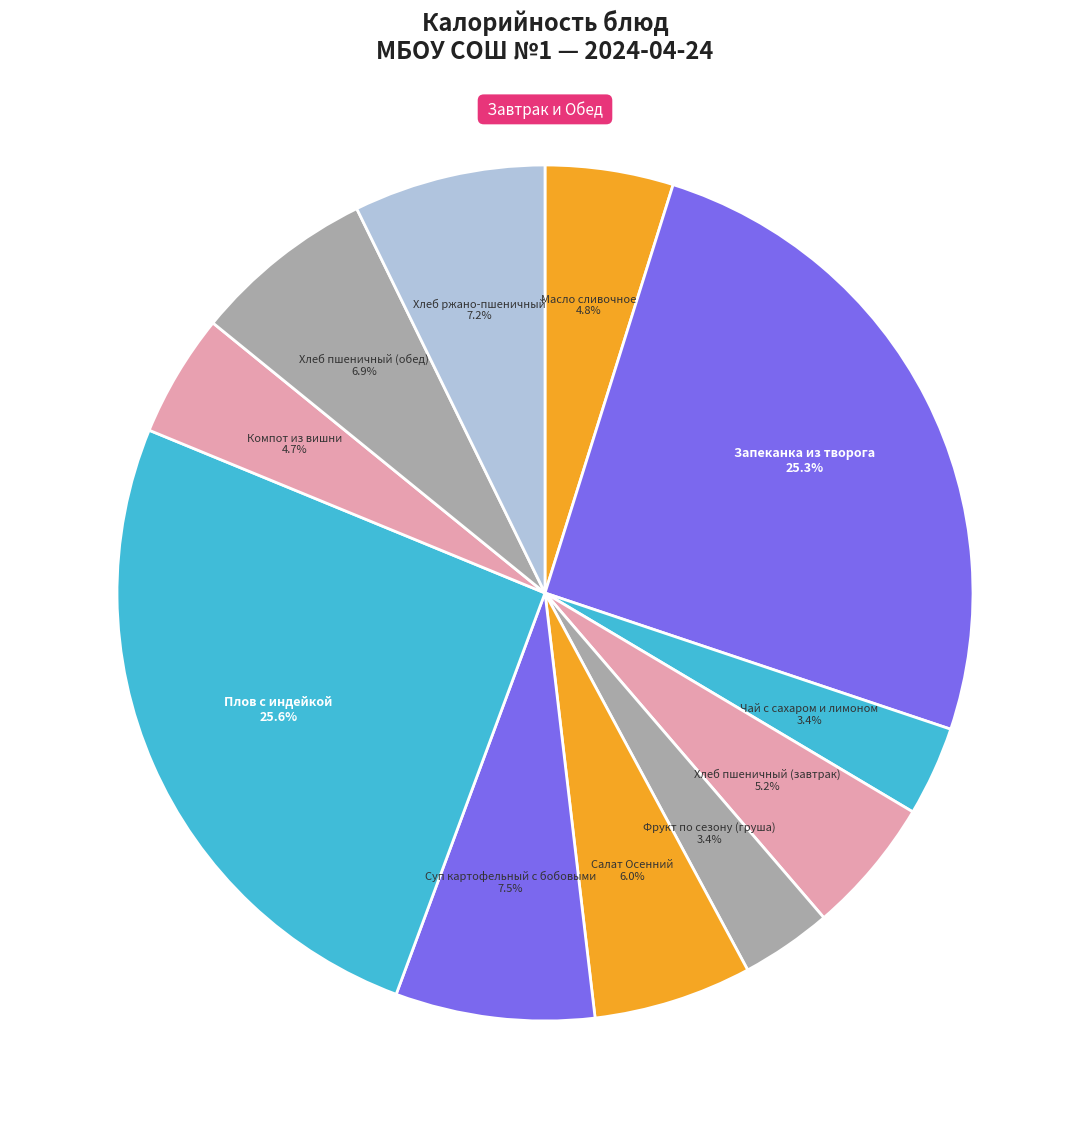

Count the number of slices in the pie.

11